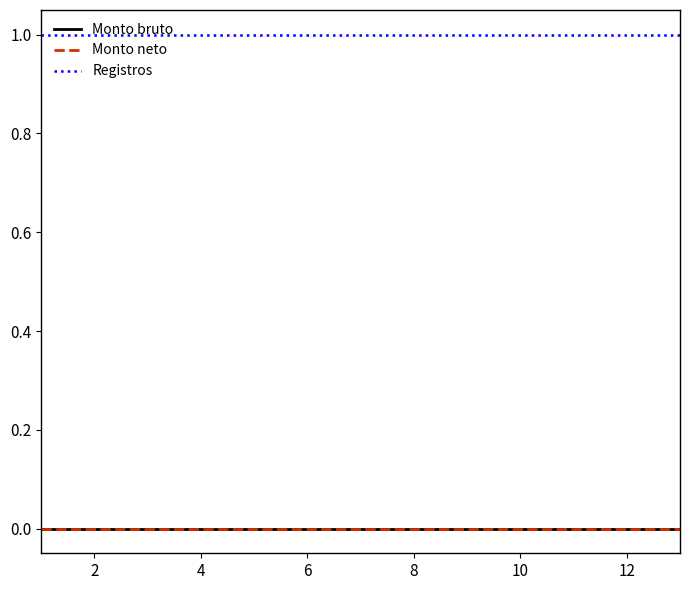

Does the chart have visible grid lines?

No